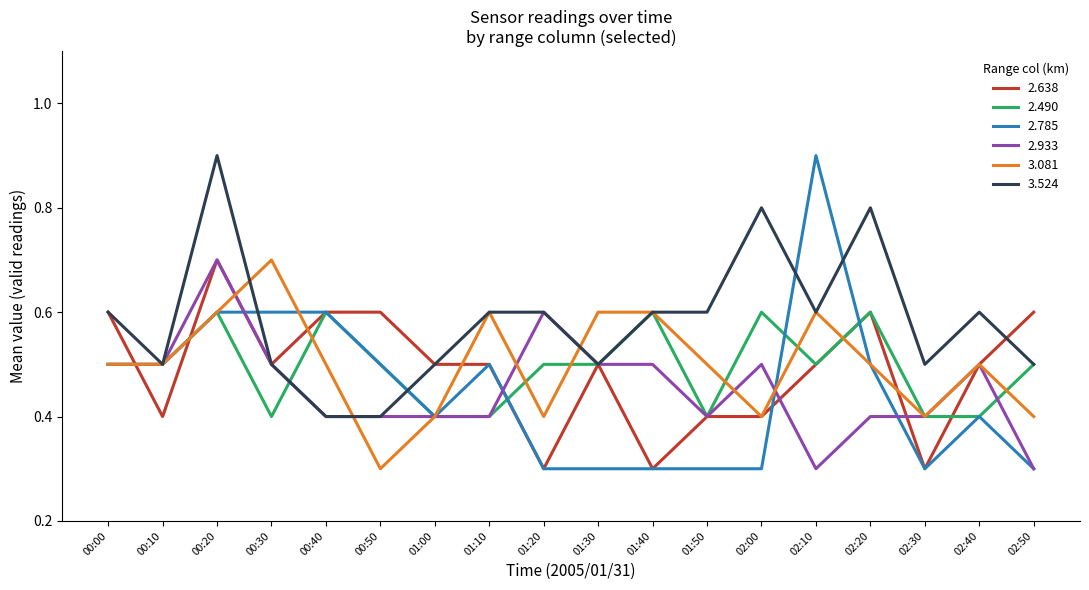

Is it true that 3.524 equals 0.6 at 02:10?

True